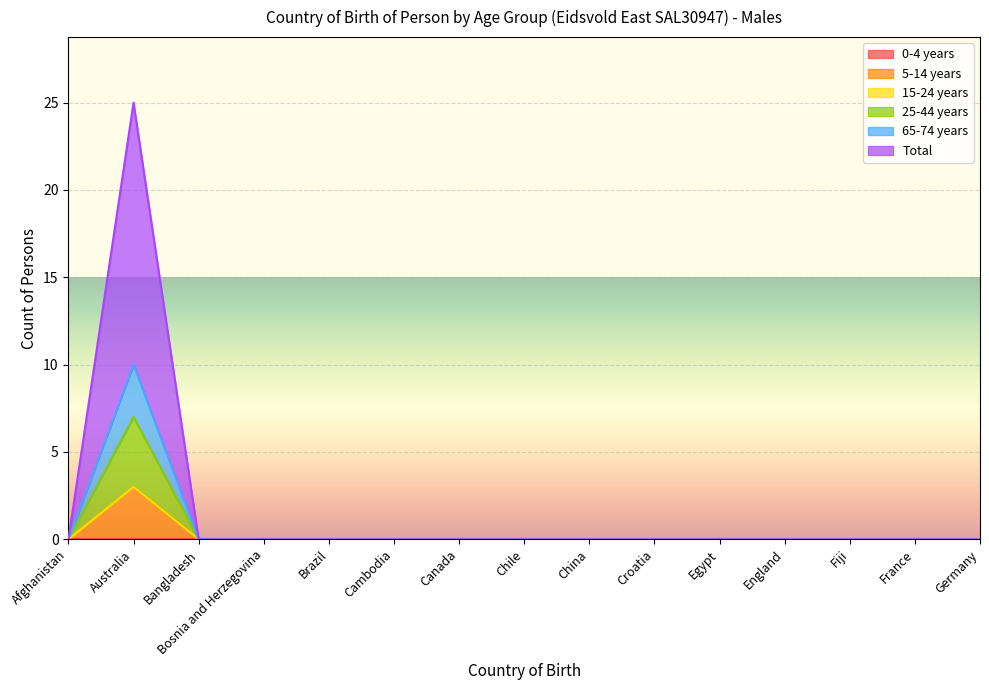

Does the chart display data point markers on the line(s)?

No